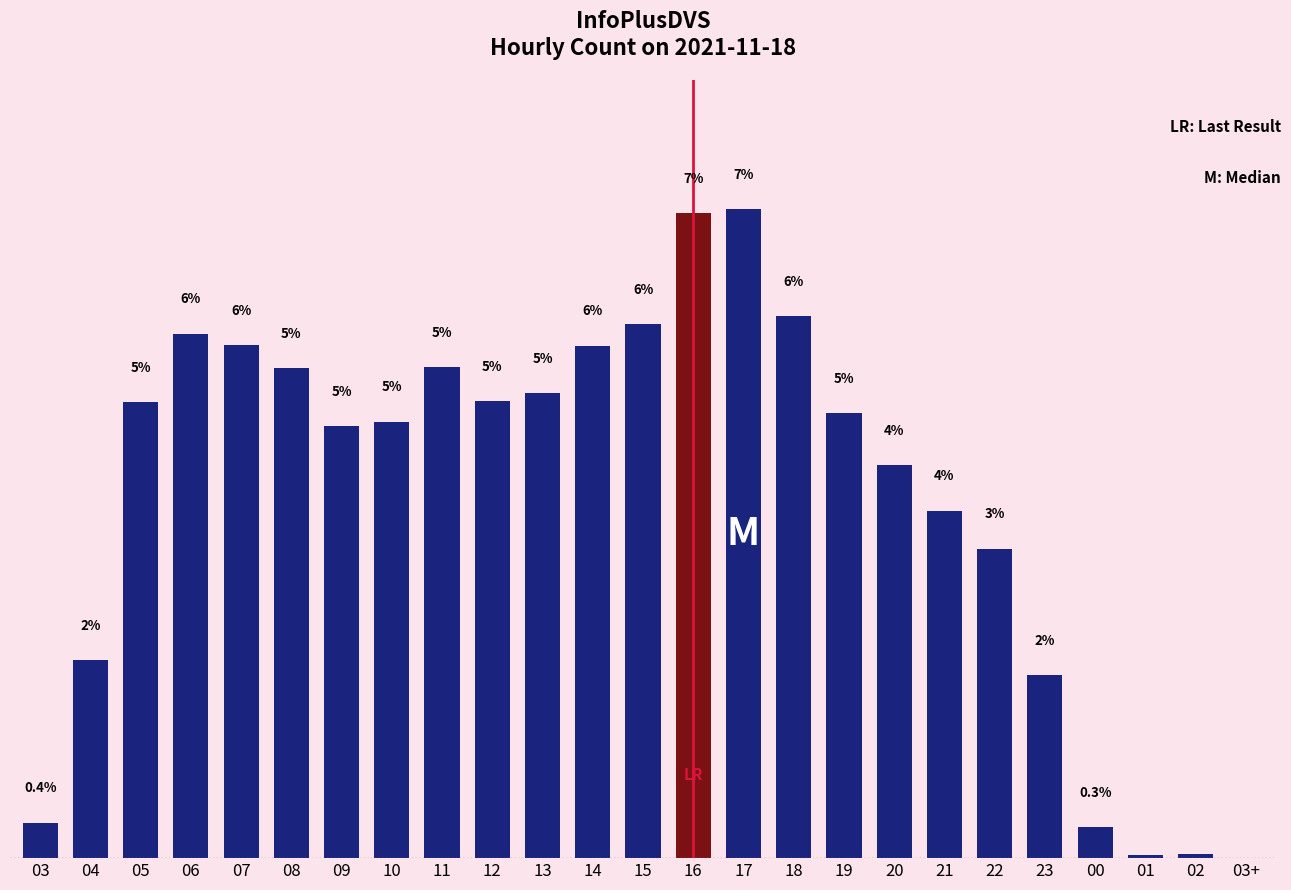

Reading right to left, list all the values displayed in this chart.

03+=0.0	02=0.0	01=0.0	00=0.3	23=2.0	22=3.4	21=3.8	20=4.3	19=4.9	18=6.0	17=7.1	16=7.1	15=5.9	14=5.6	13=5.1	12=5.0	11=5.4	10=4.8	09=4.7	08=5.4	07=5.6	06=5.8	05=5.0	04=2.2	03=0.4